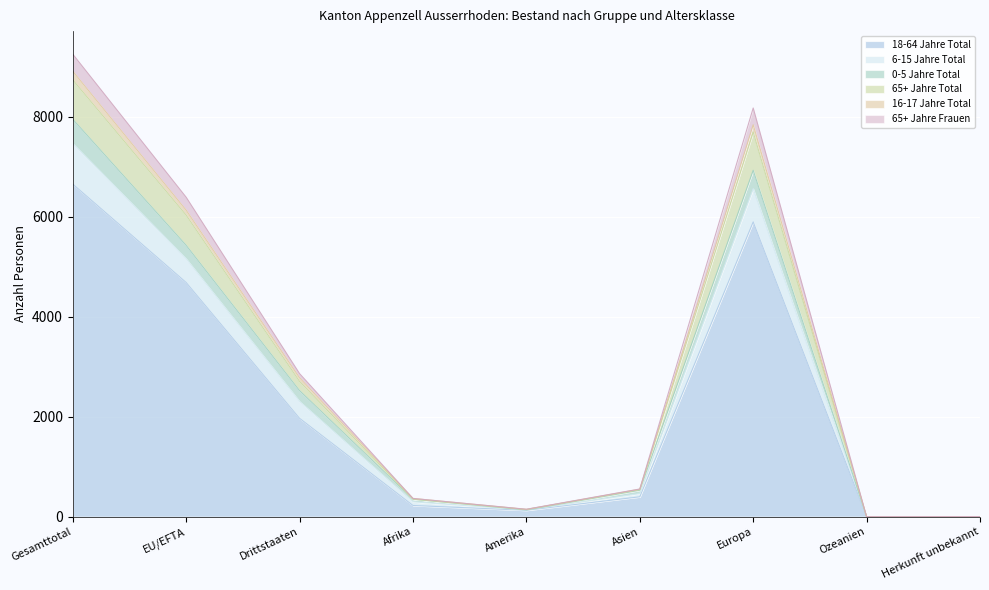

At which category does the chart reach its peak across all series?

Gesamttotal